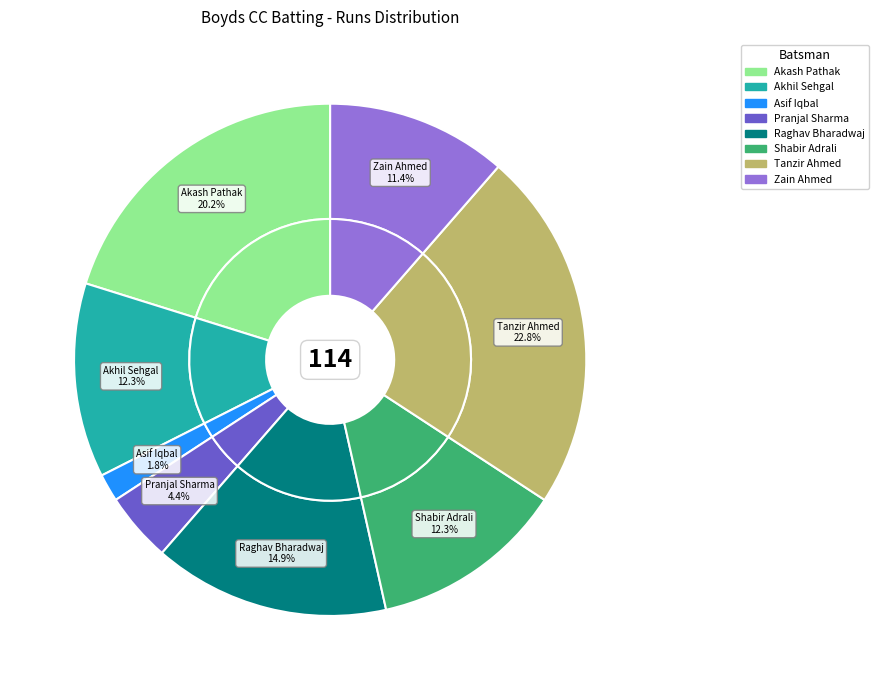

True or false: Shabir Adrali accounts for 7% of the total.

False